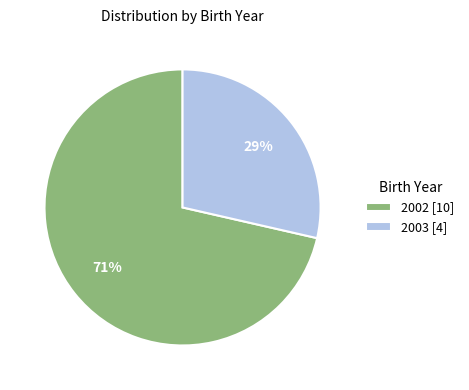

The 2002 slice represents 63% of the pie. True or false?

False